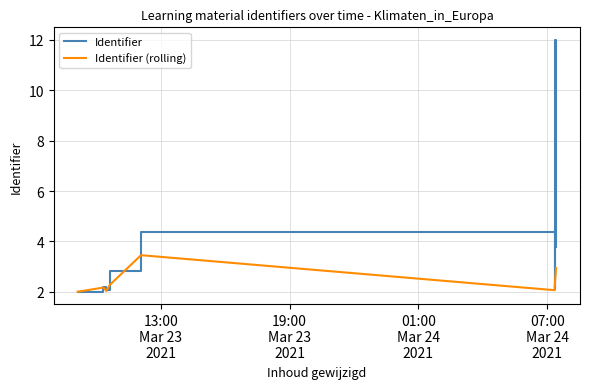

What is the maximum value for Identifier?

12.0